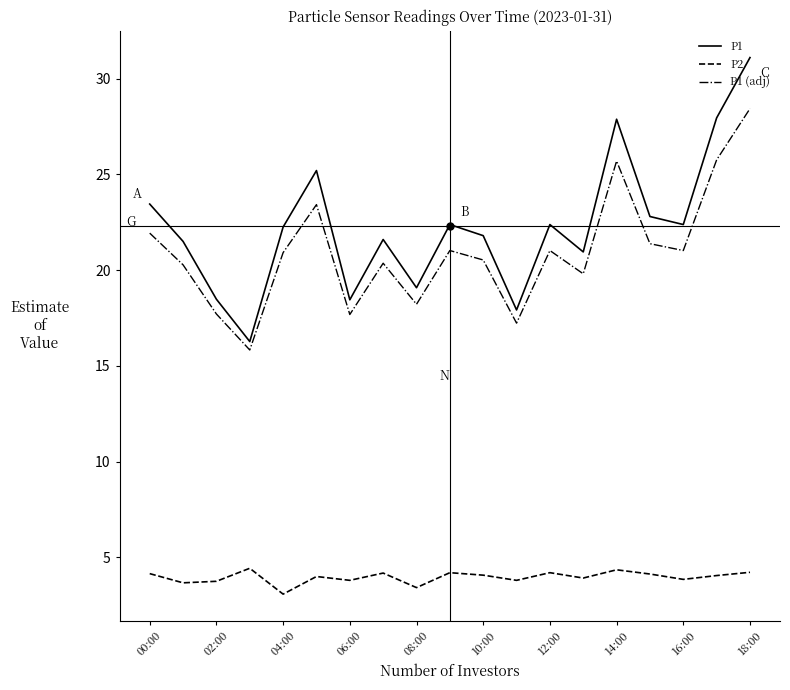

What are all the series names shown in the legend?

P1, P2, P1 (adj)